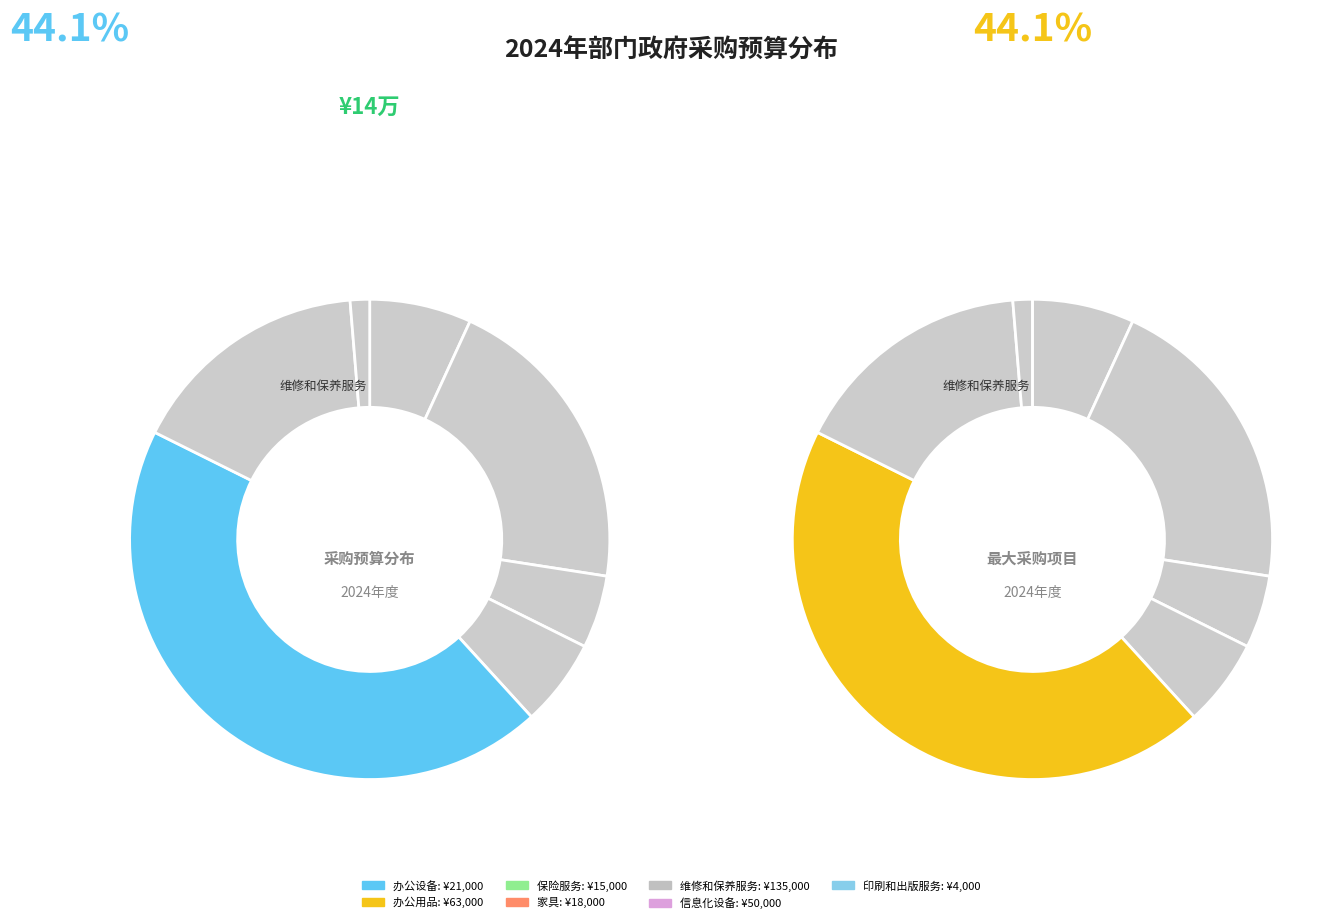

To the nearest percent, what is the difference between the 办公设备 and 办公用品 slice percentages?

14%